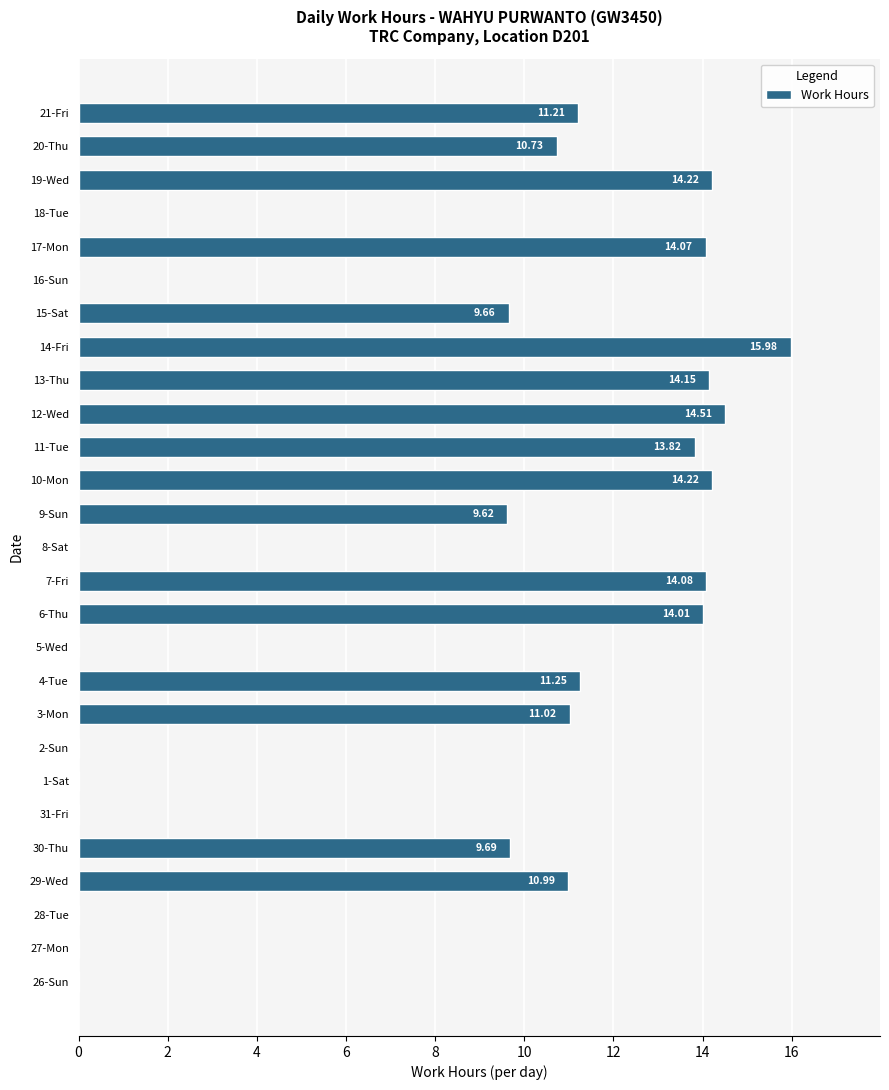

Between 2-Sun and 7-Fri, which is larger?

7-Fri